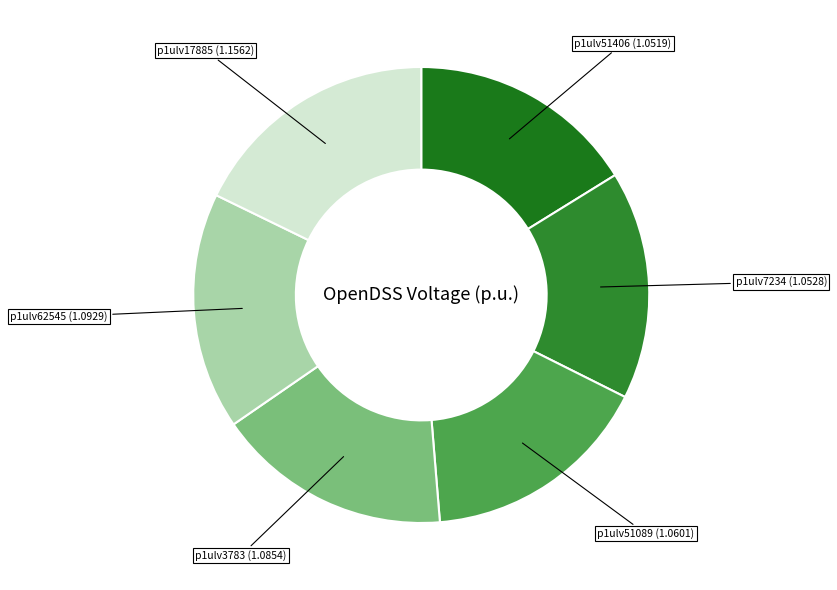

How many segments does this pie chart have?

6